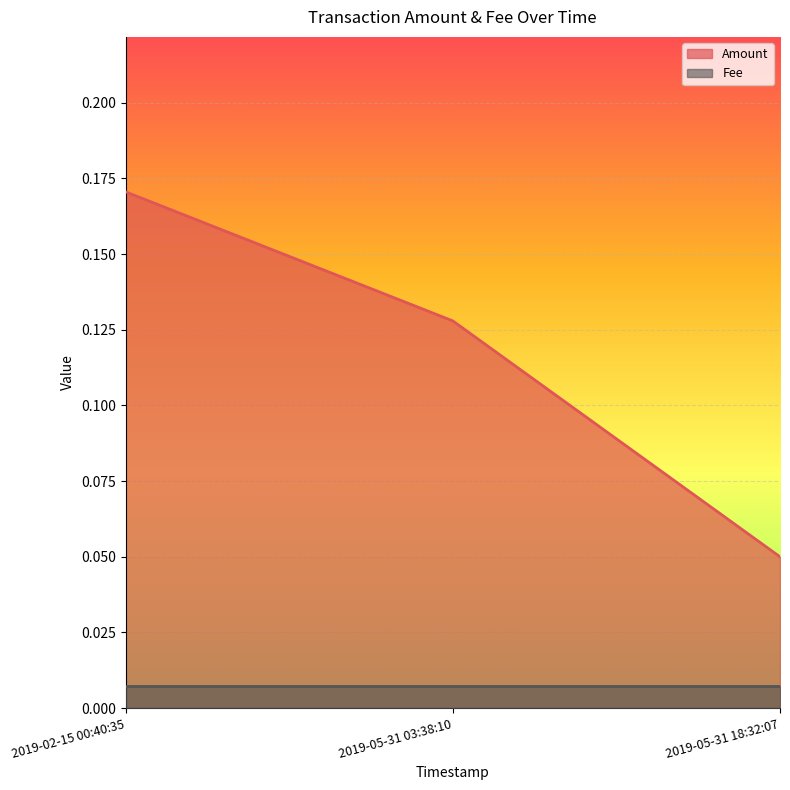

Rank the categories by value from lowest to highest.

2019-05-31 18:32:07, 2019-05-31 03:38:10, 2019-02-15 00:40:35